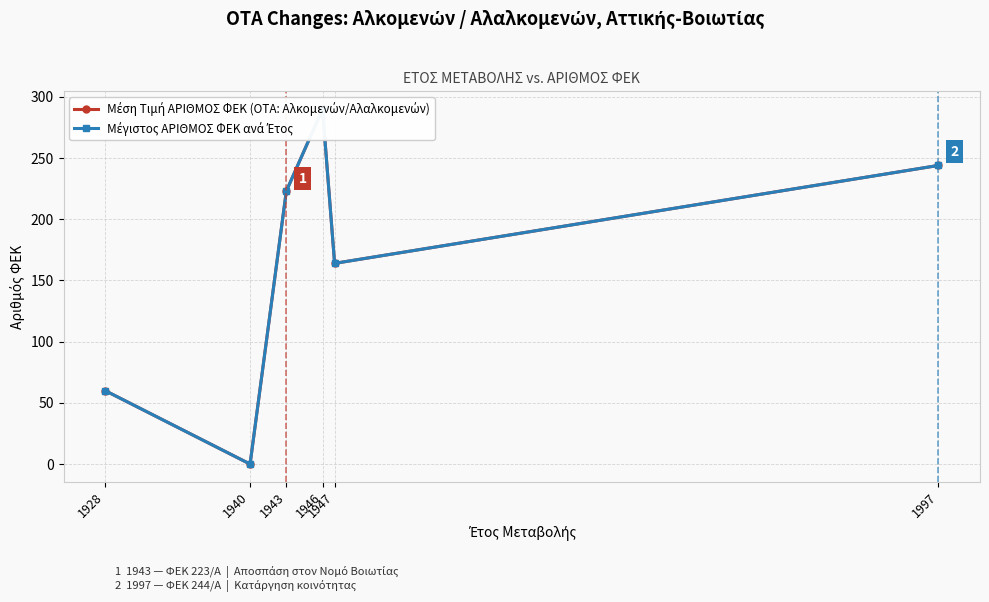

The value of Μέγιστος ΑΡΙΘΜΟΣ ΦΕΚ ανά Έτος at 1943 is 223. True or false?

True